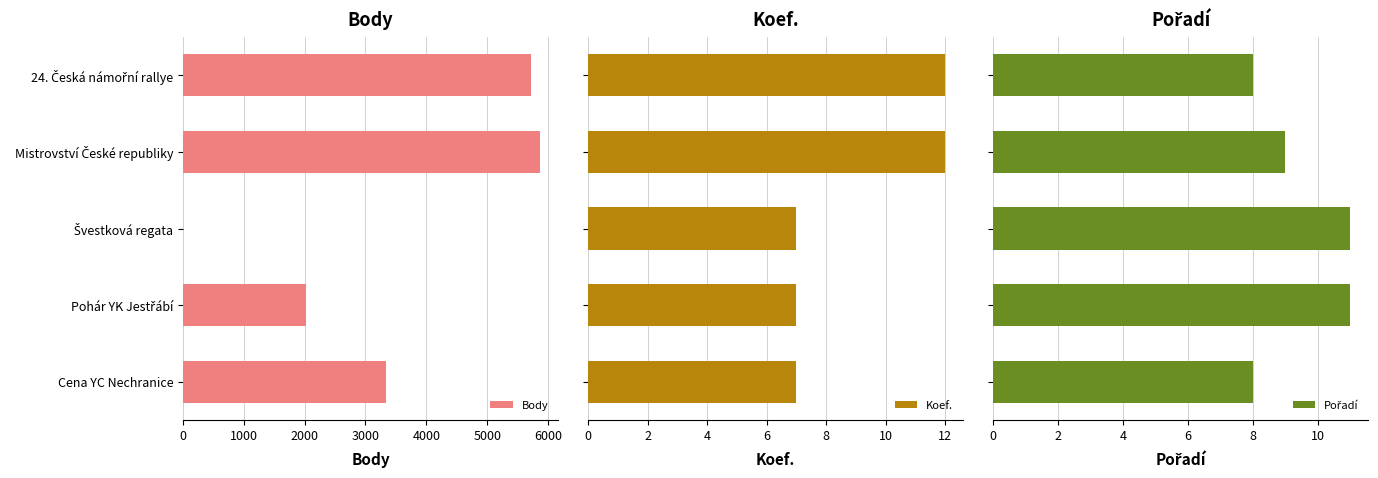

What is the highest value of the Body series?

5870